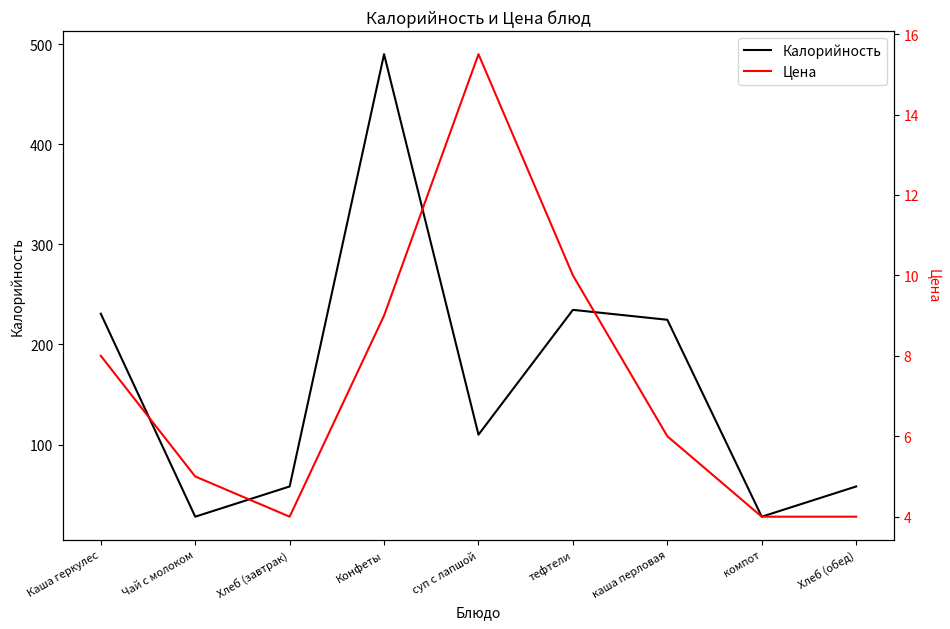

True or false: Цена has a value of 5.4 at компот.

False